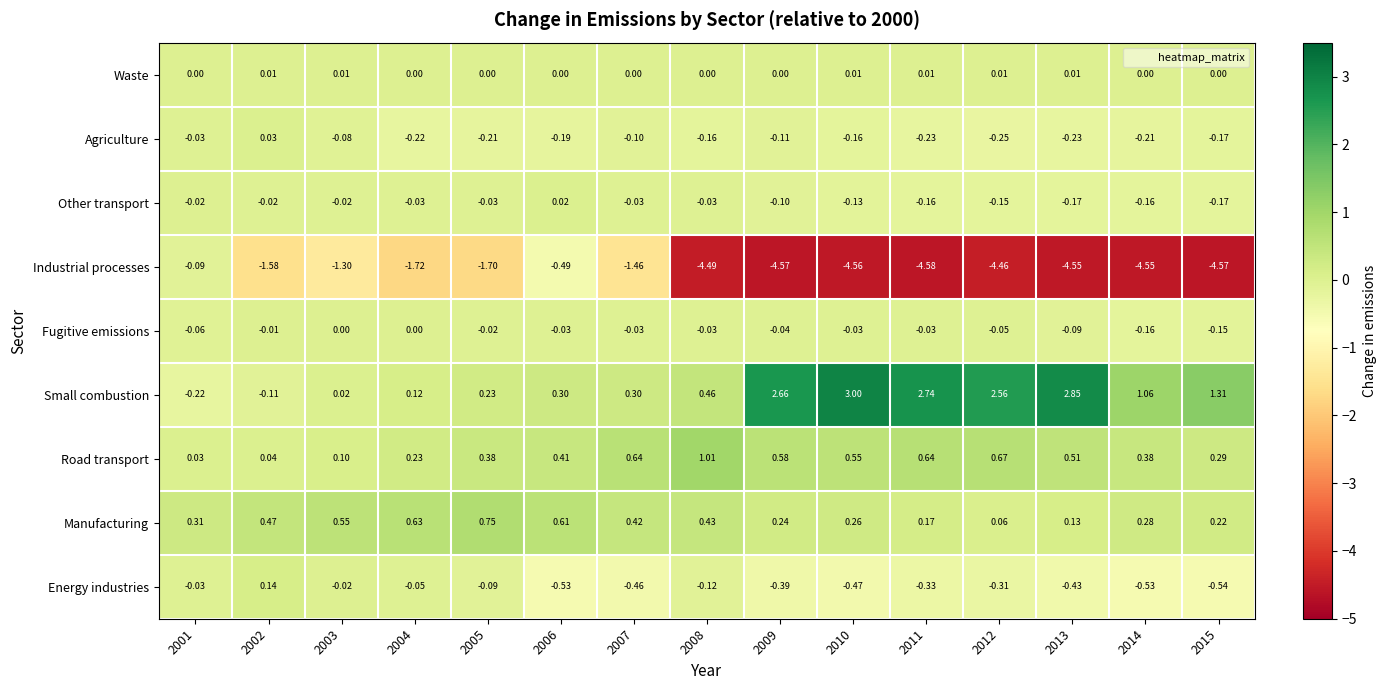

Is the value of Other transport at 2013 greater than the value of Manufacturing at 2002?

No